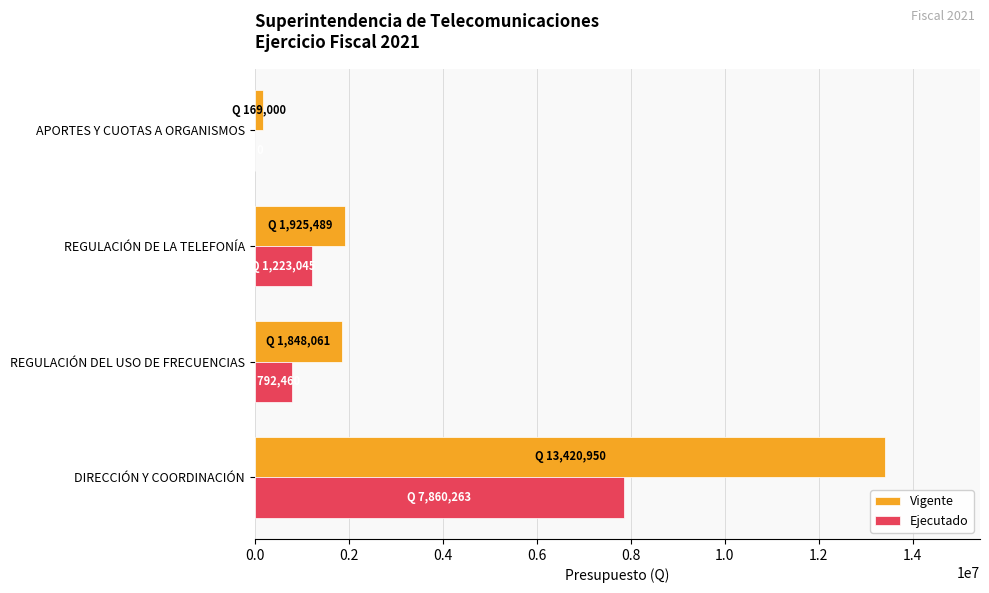

True or false: Vigente has a value of 1925489.0 at REGULACIÓN DE LA TELEFONÍA.

True